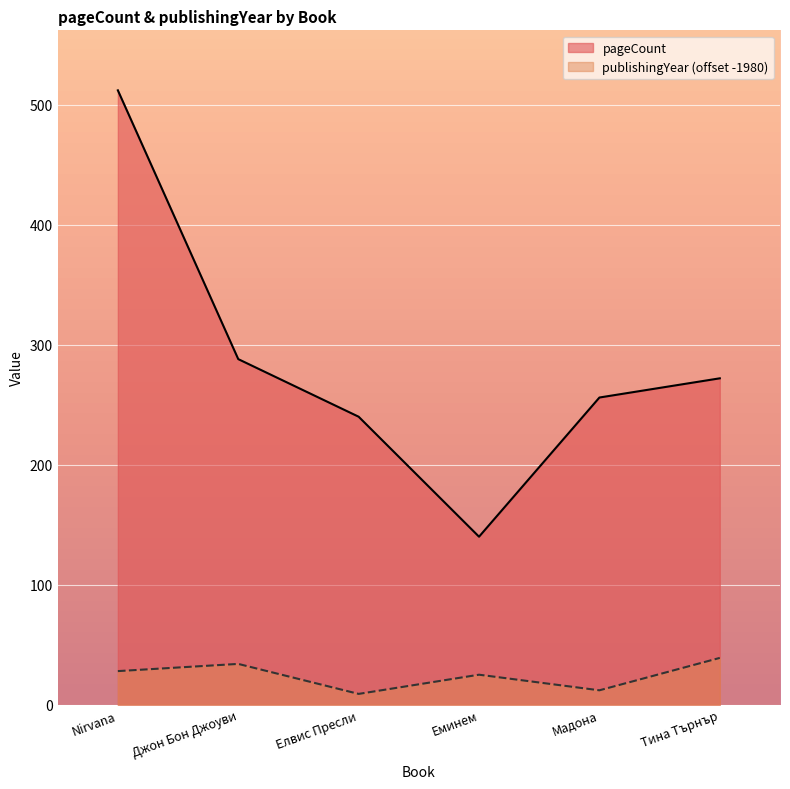

How many lines are shown in the chart?

2